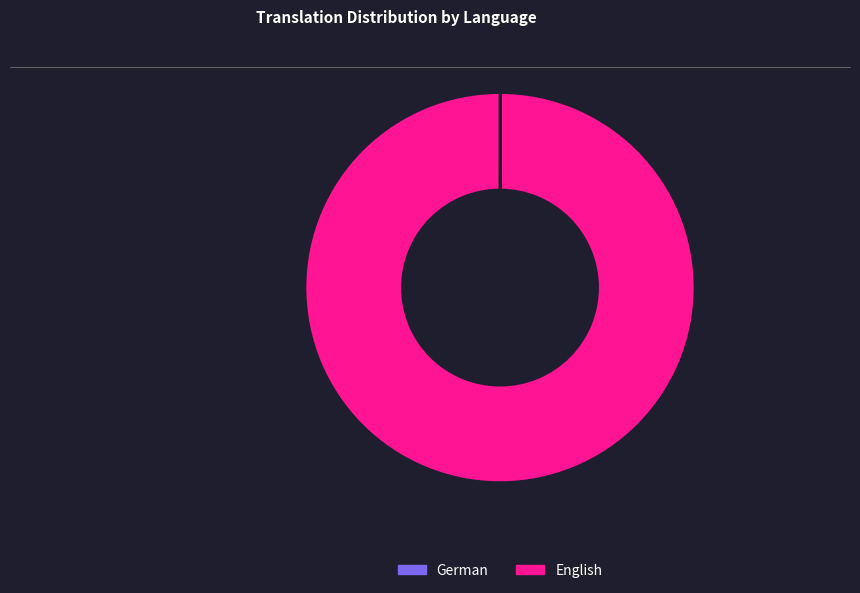

Which category accounts for the majority?

English